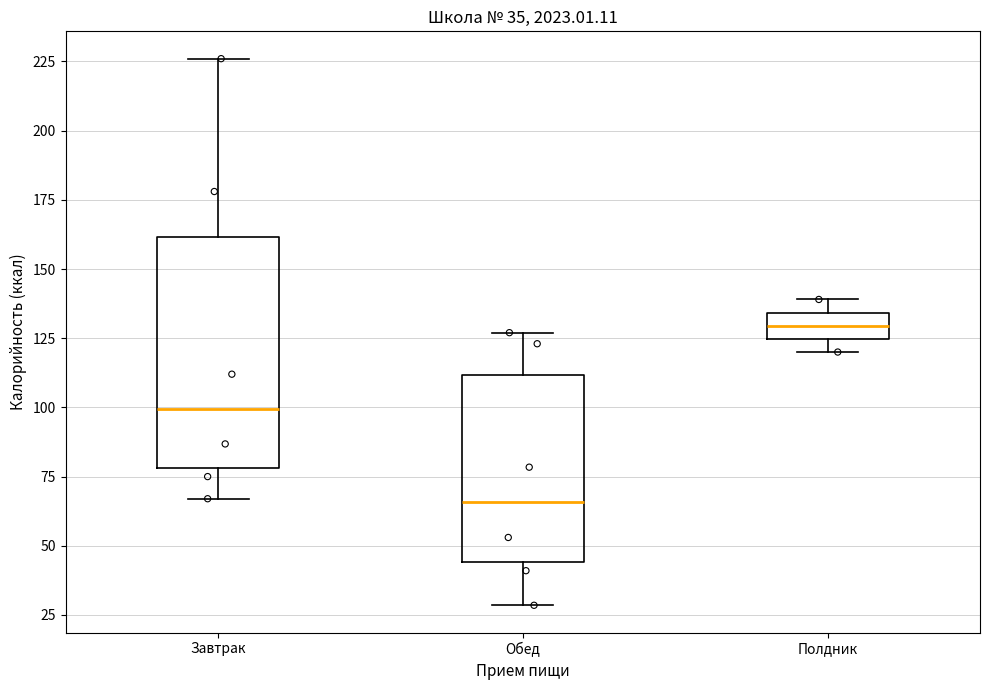

Which box has the highest median line?

Полдник